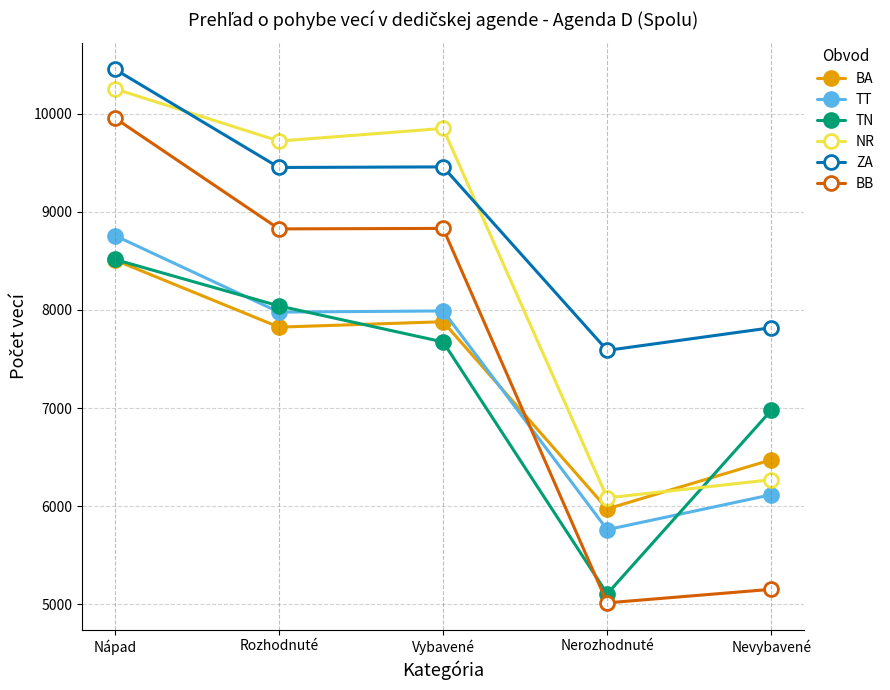

True or false: BA and ZA intersect in this chart.

False